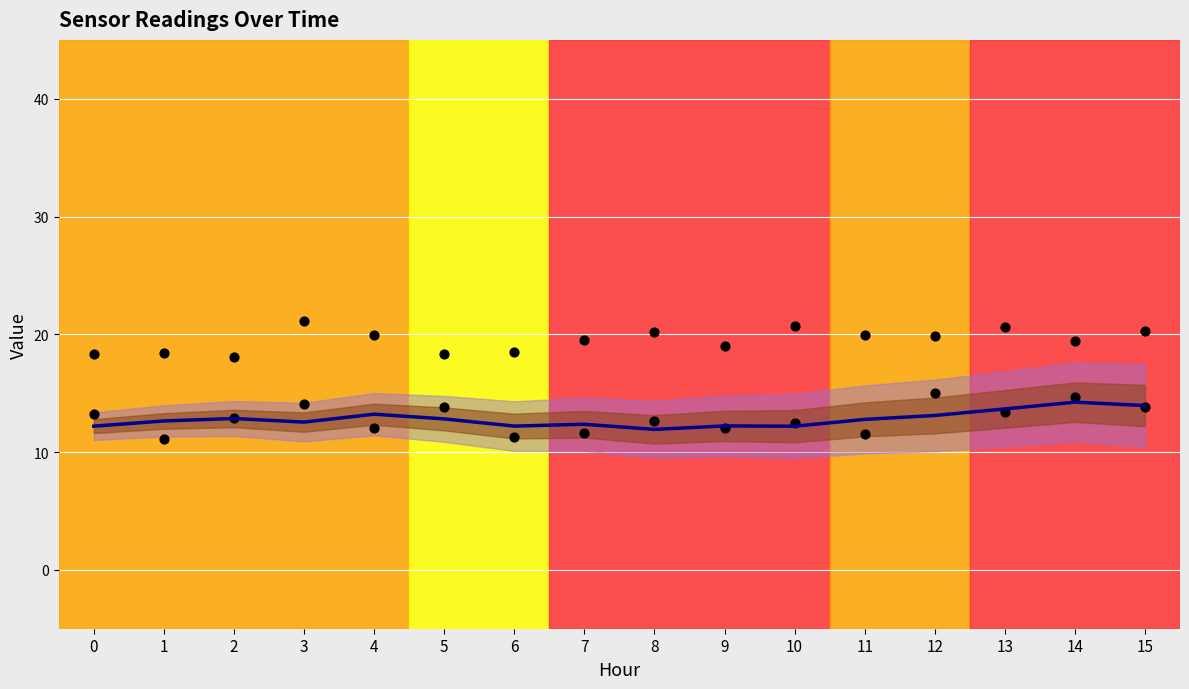

Which series has the largest total across all categories?

BME280_humidity (shifted)